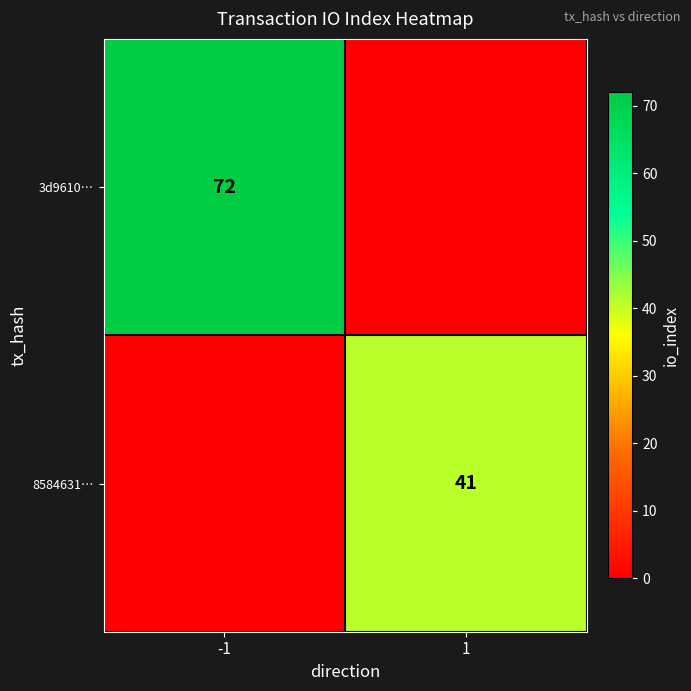

At which category is the sum across all series the highest?

-1